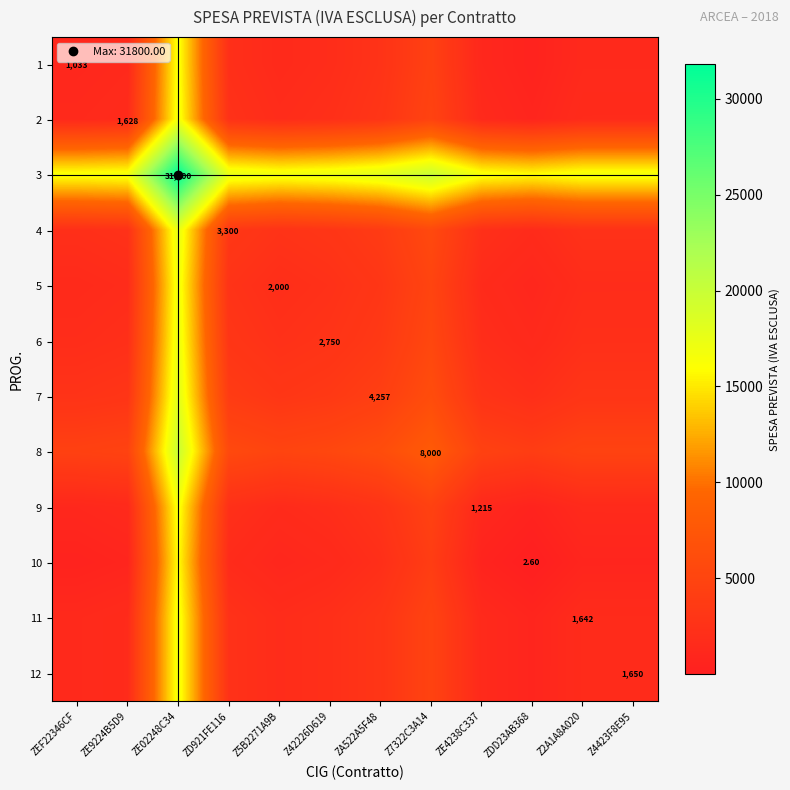

What is the average value of the 12 series?

3294.9